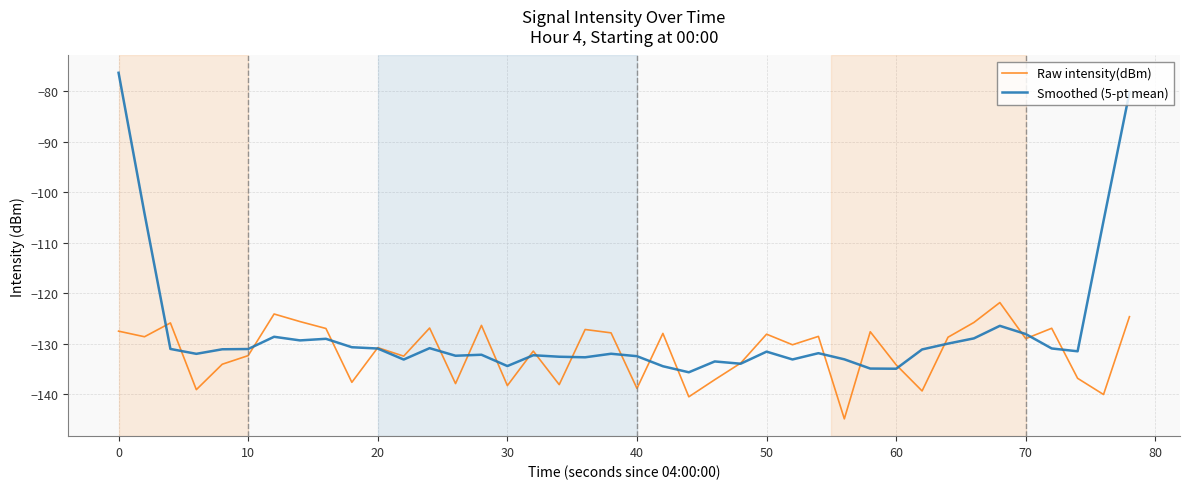

How many lines are shown in the chart?

2